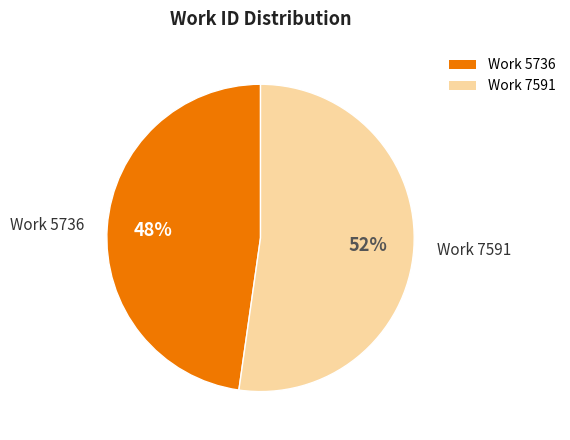

Is the sum of Work 7591 and Work 5736 greater than half?

Yes